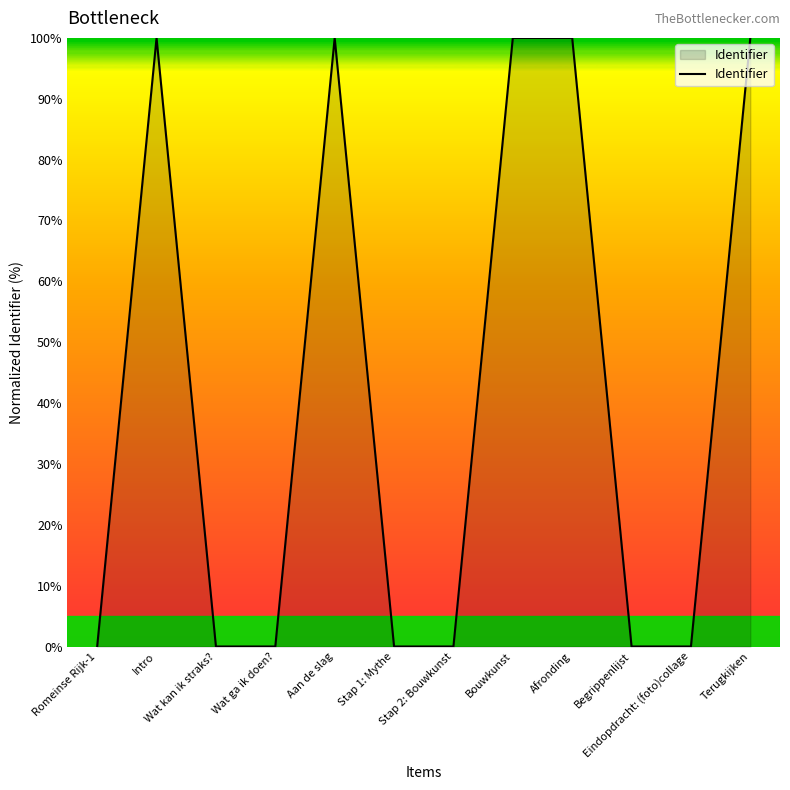

What is the maximum value shown in the chart?

100.0